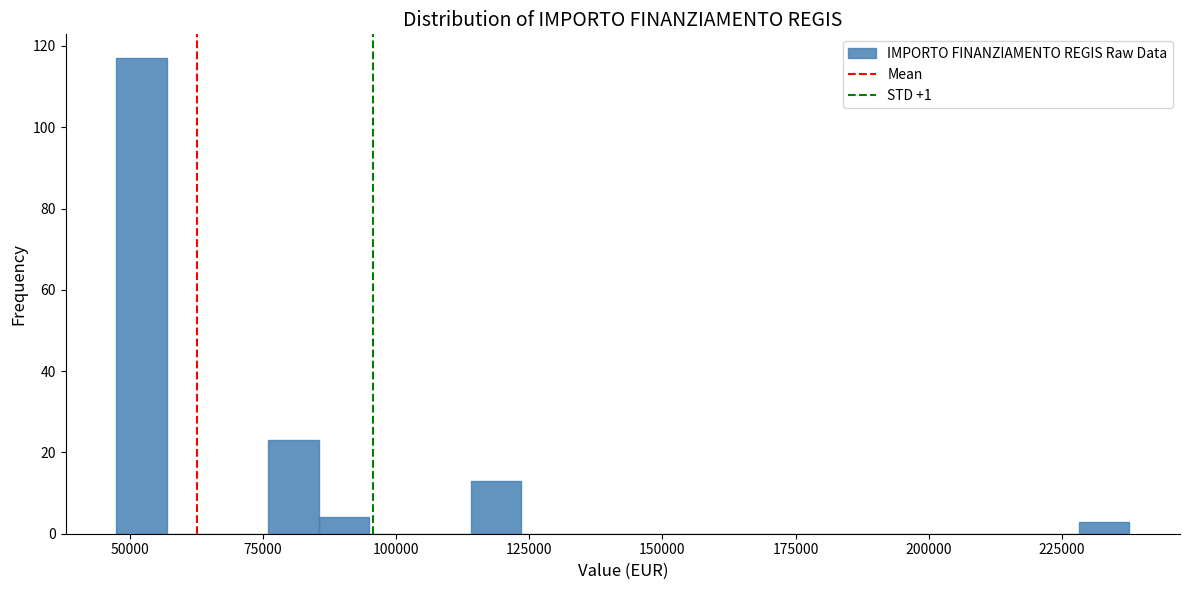

Read against the x-axis, roughly where is the centre of the tallest bar?

50000